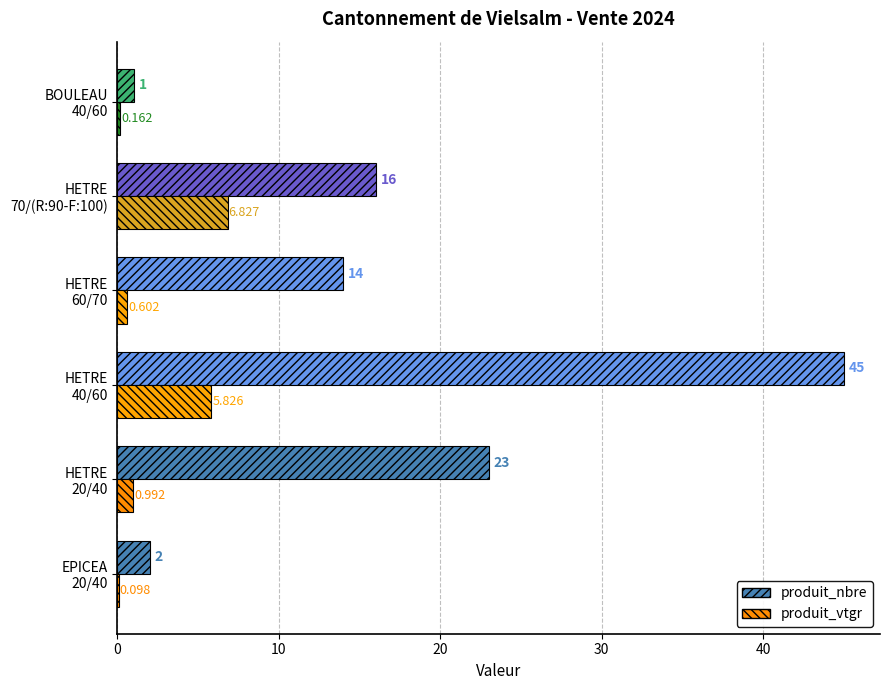

Which series has the largest total across all categories?

produit_nbre